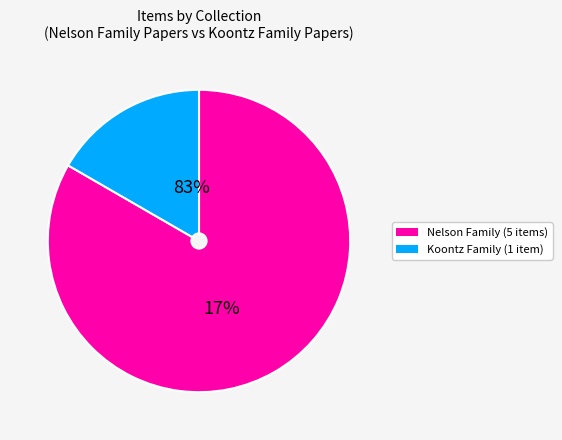

Does Item 4830 represent more than half of the total?

No